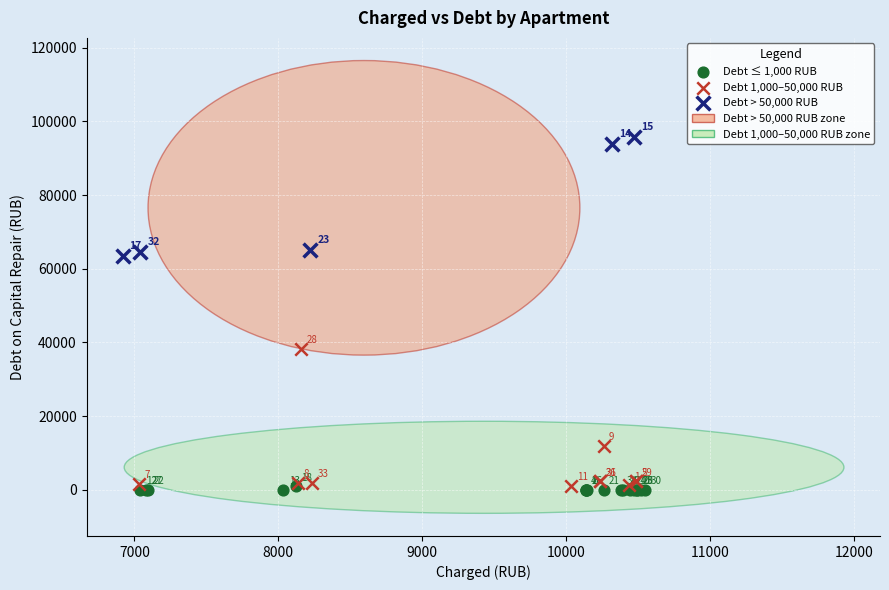

Which series reaches the maximum Y coordinate?

Debt > 50,000 RUB